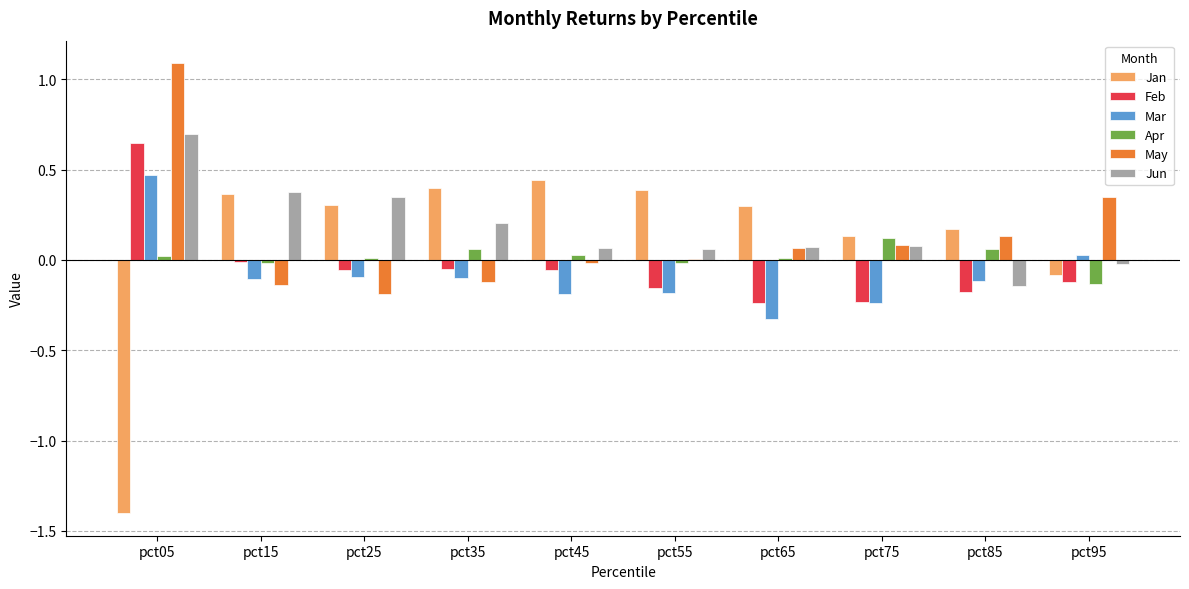

What is the sum of all Jan values?

1.0